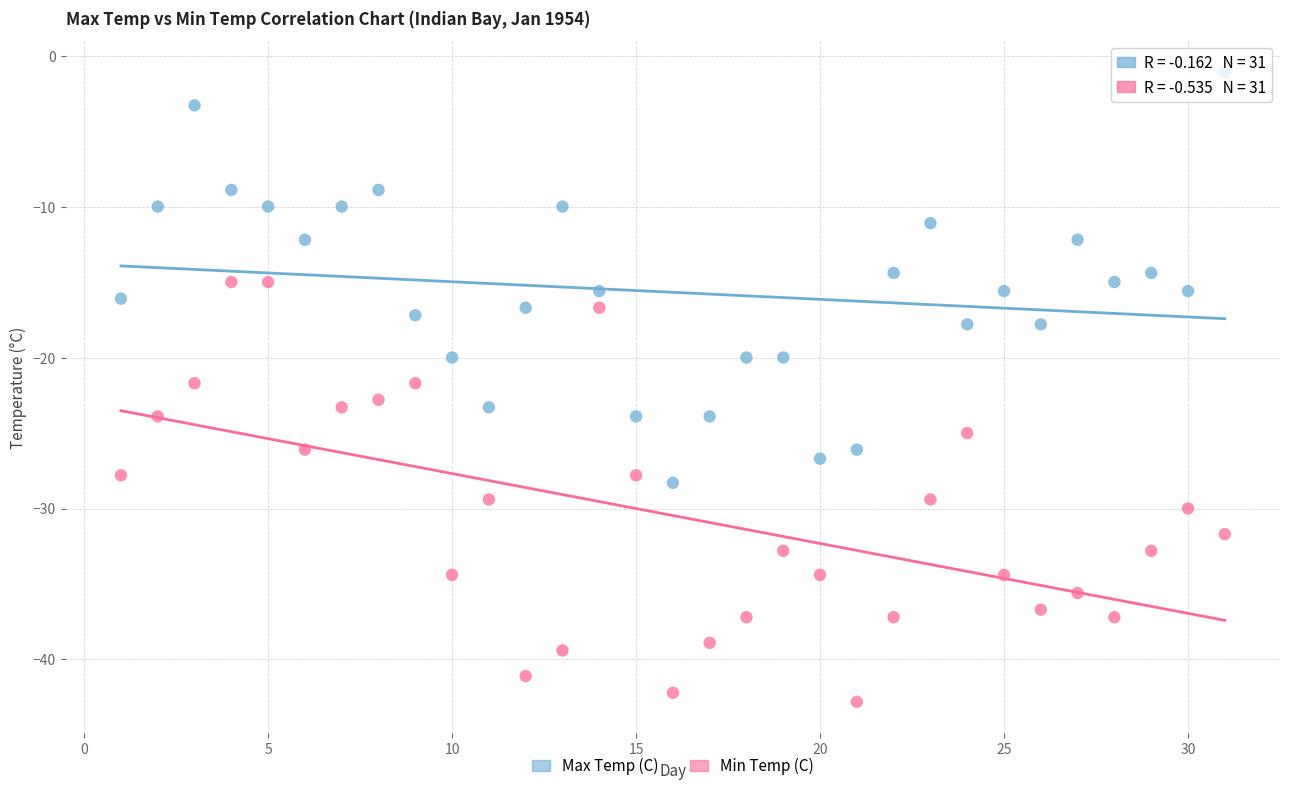

Which series reaches the maximum Y coordinate?

Max Temp (C)